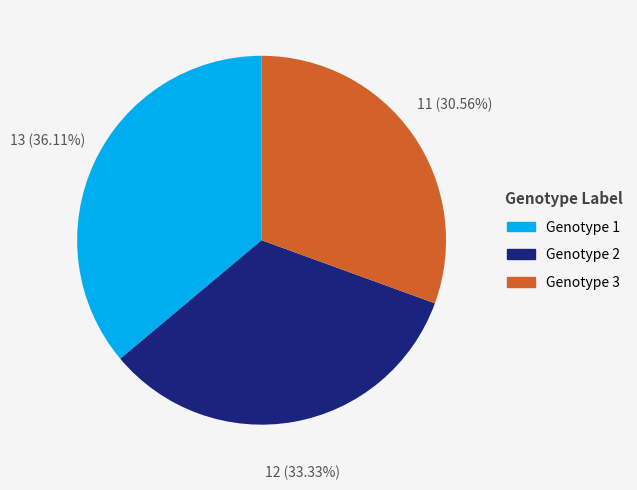

Between Genotype 3 and Genotype 2, which is larger?

Genotype 2